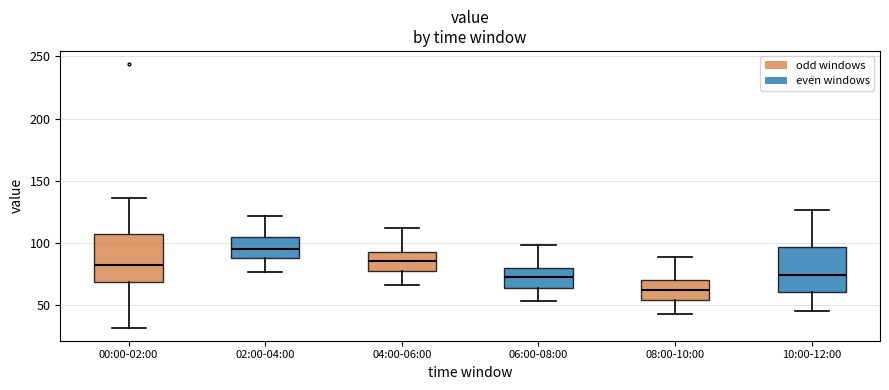

Reading left to right, read every box against the y-axis: the position of its median line, the range the box covers, and the ends of its whiskers. The values are not printed on the chart, so give them approximately, as read against the axis.

00:00-02:00: median 80, box 70 to 105, whiskers 30 to 135
02:00-04:00: median 95, box 90 to 105, whiskers 75 to 120
04:00-06:00: median 85, box 75 to 95, whiskers 65 to 110
06:00-08:00: median 70, box 65 to 80, whiskers 55 to 100
08:00-10:00: median 60, box 55 to 70, whiskers 45 to 90
10:00-12:00: median 75, box 60 to 95, whiskers 45 to 125